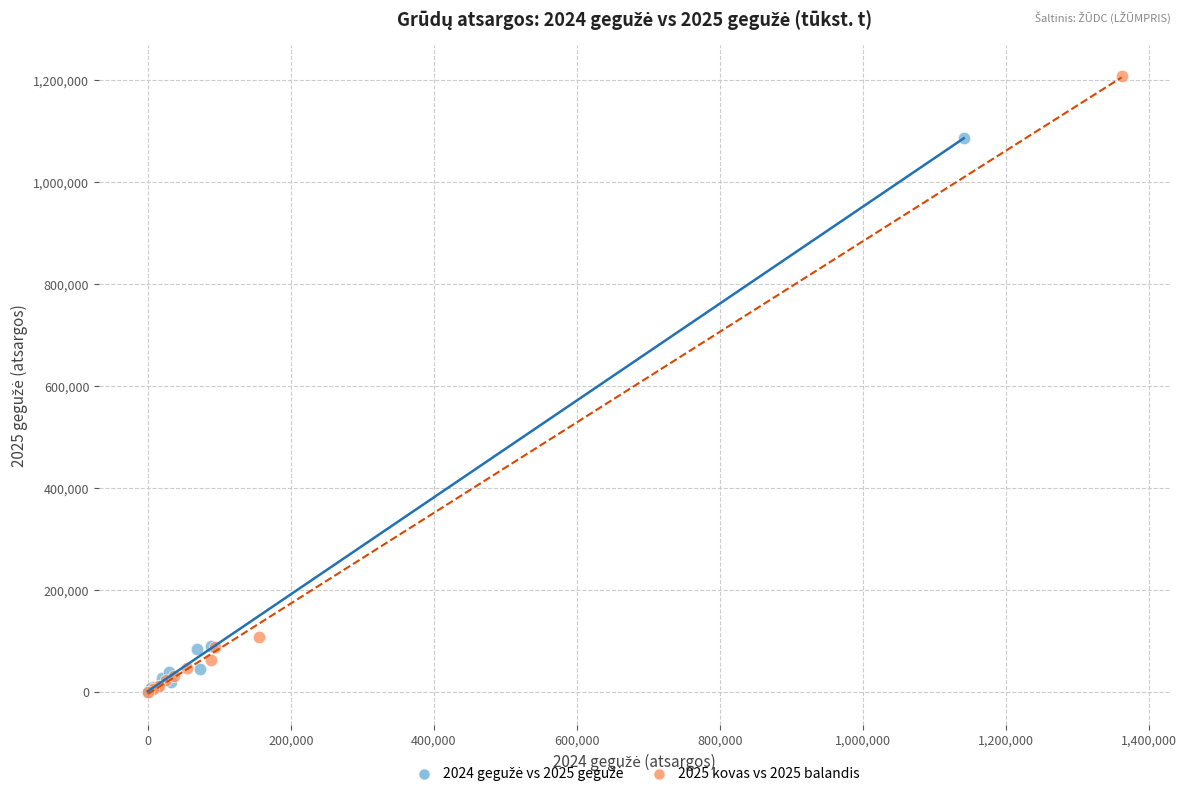

Which series reaches the maximum Y coordinate?

2025 kovas vs 2025 balandis